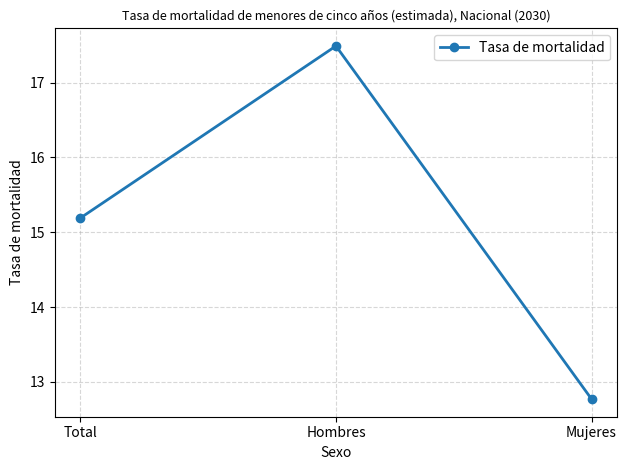

List the labels in order of value, largest first.

Hombres, Total, Mujeres